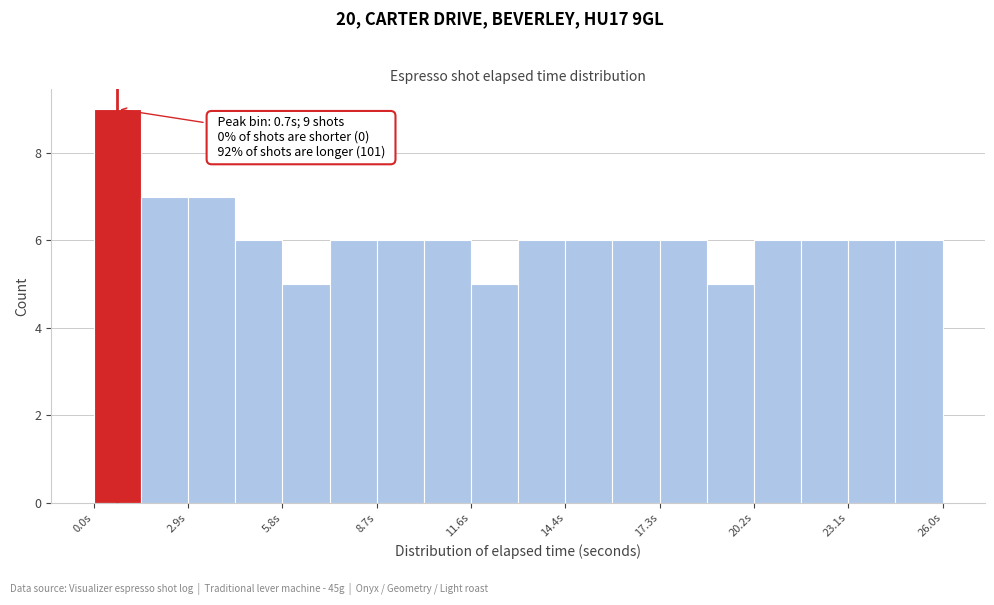

Around what value on the x-axis is the tallest bar? Give the approximate position of its centre, as read against the axis.

0.5